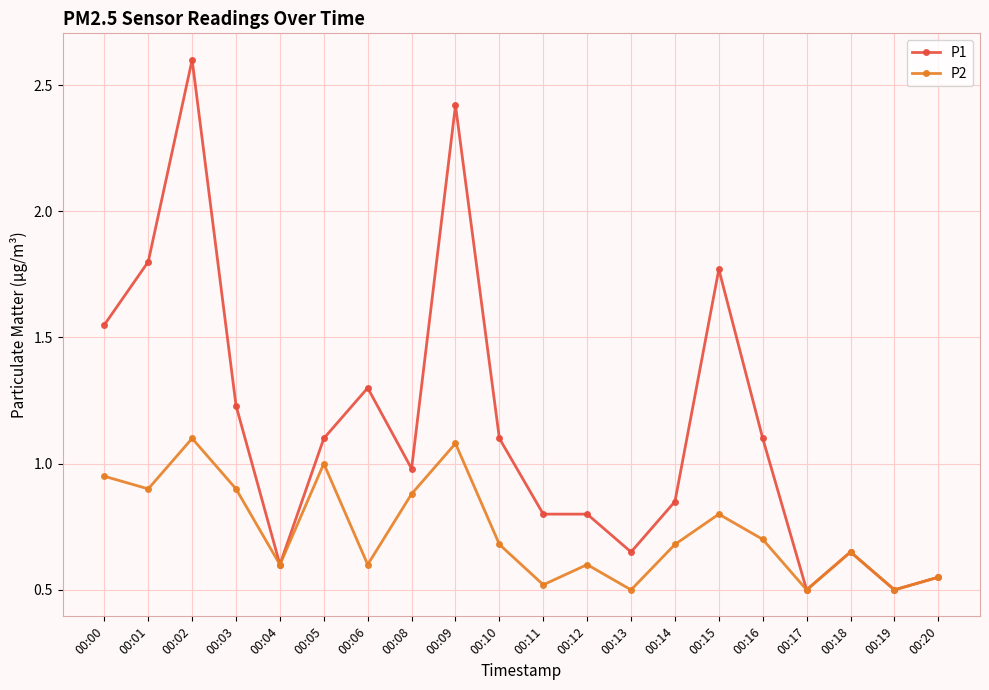

What is the difference between the highest and lowest values at 00:16?

0.4